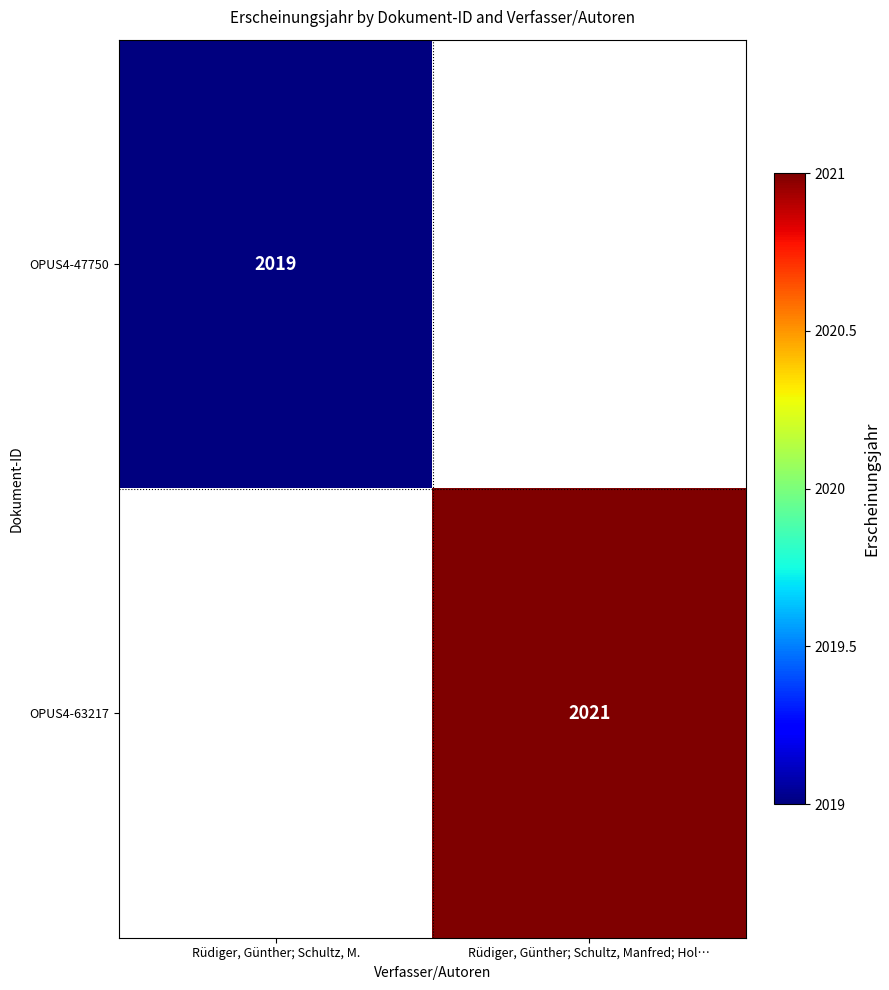

How many categories are shown in the chart?

2